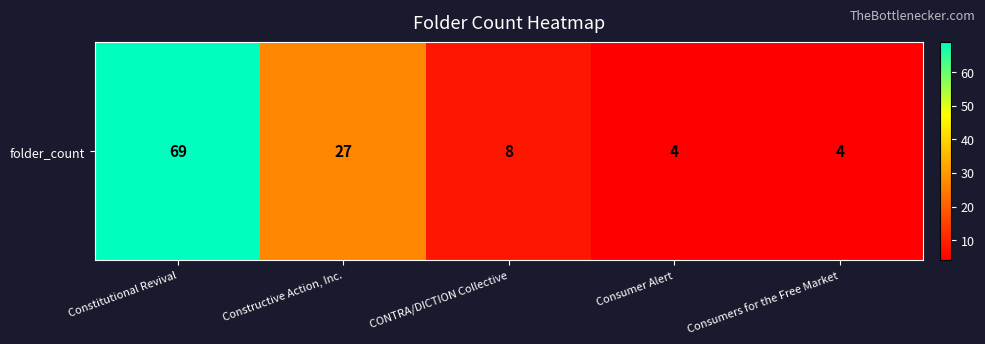

Reading left to right, transcribe all the data shown in this chart.

69	27	8	4	4